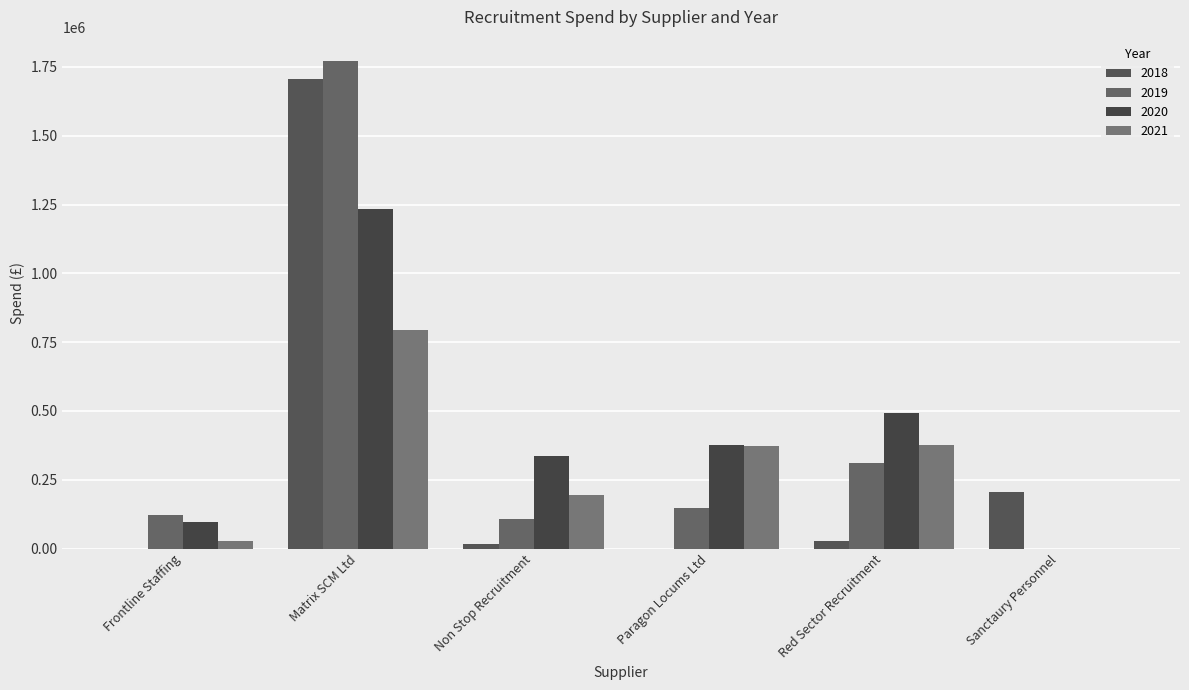

What is the total value across all series at Frontline Staffing?

248232